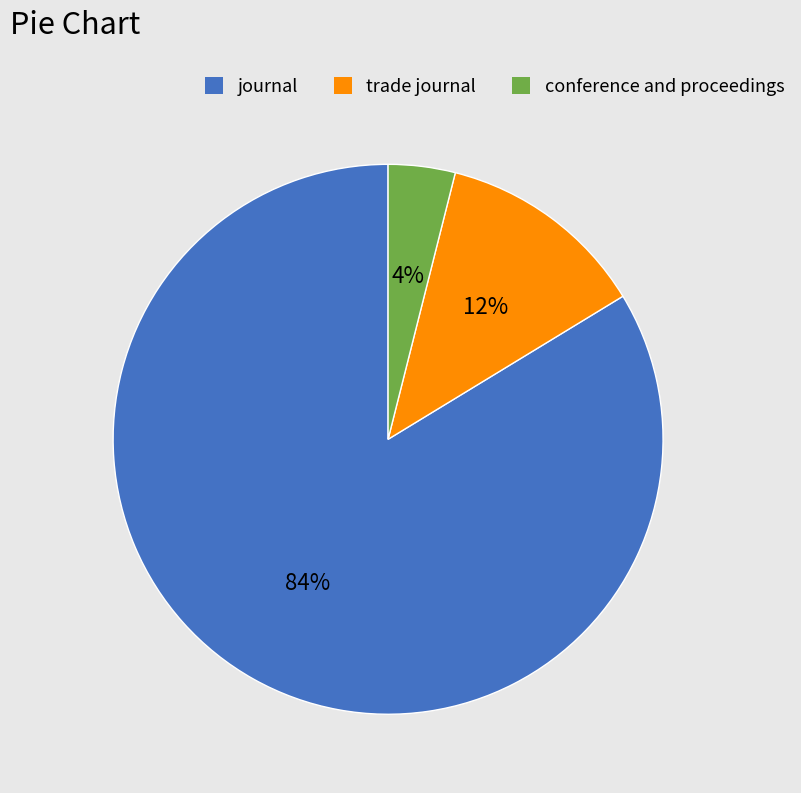

Rank the categories by value from lowest to highest.

conference and proceedings, trade journal, journal